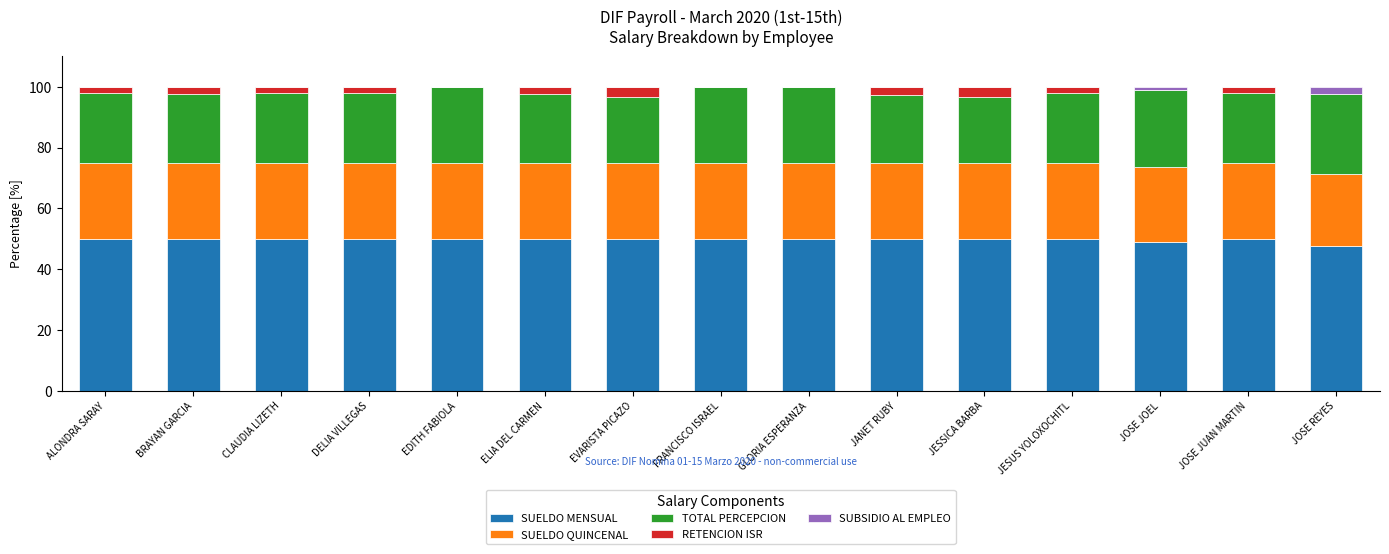

What is the maximum value for SUELDO MENSUAL?

50.0